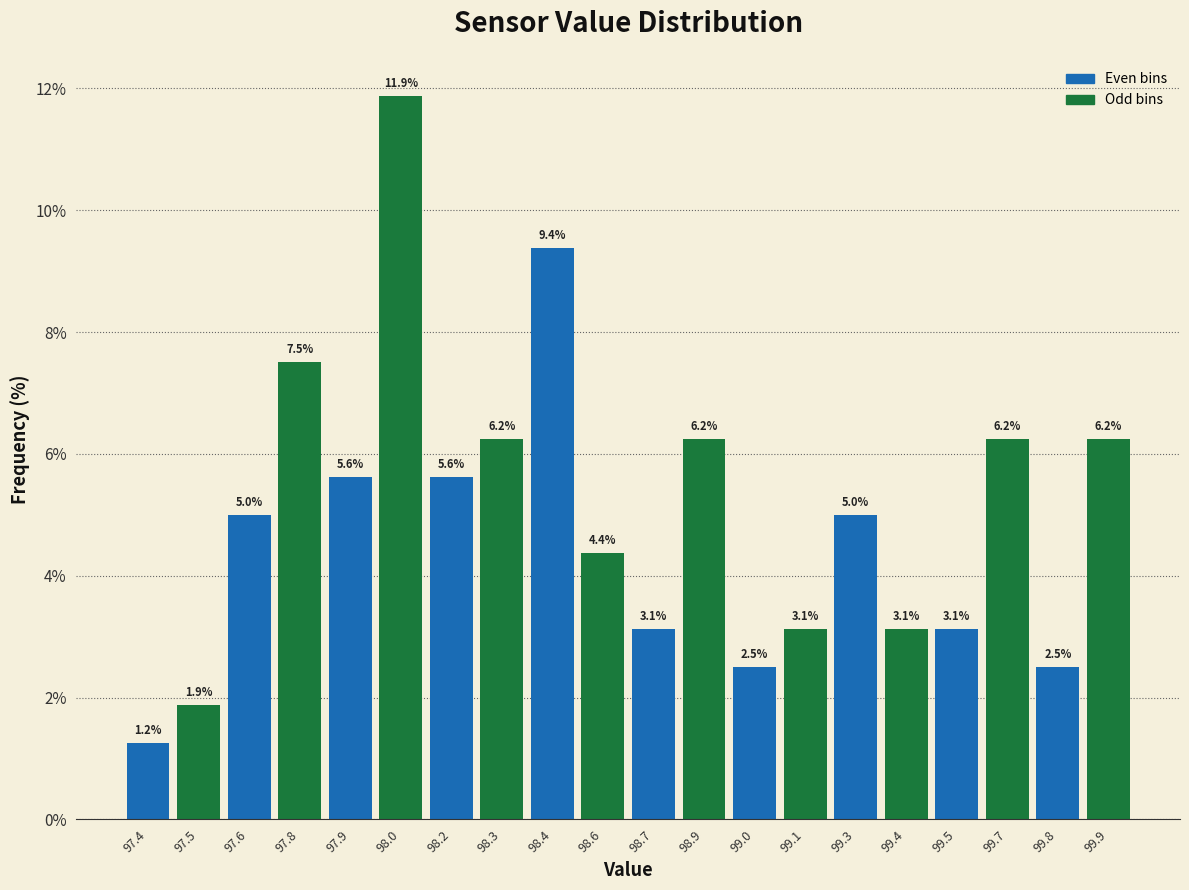

What is the approximate value at 99.4?

3.1